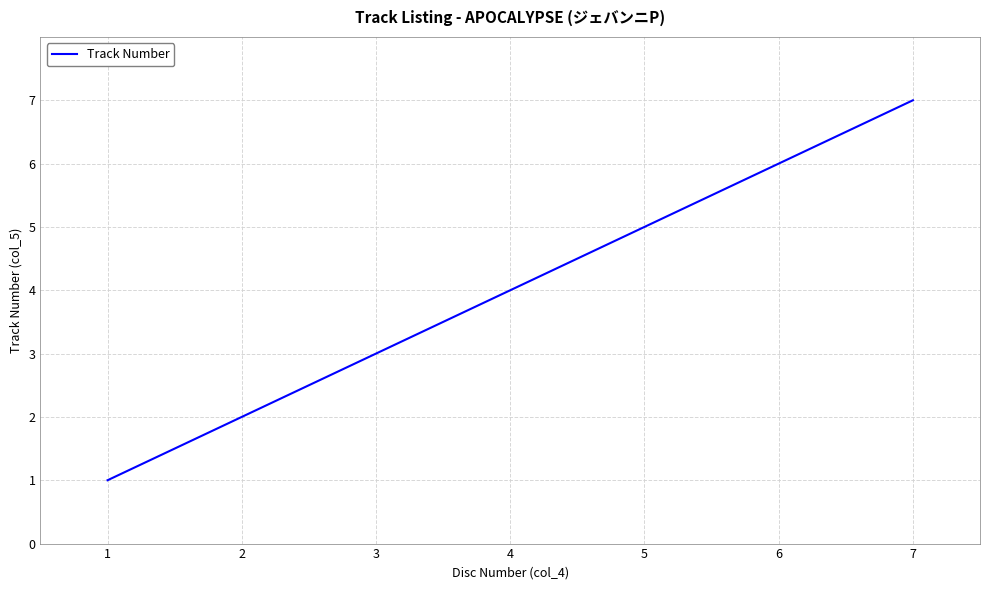

What is the sum of the values at 1 and 4?

5